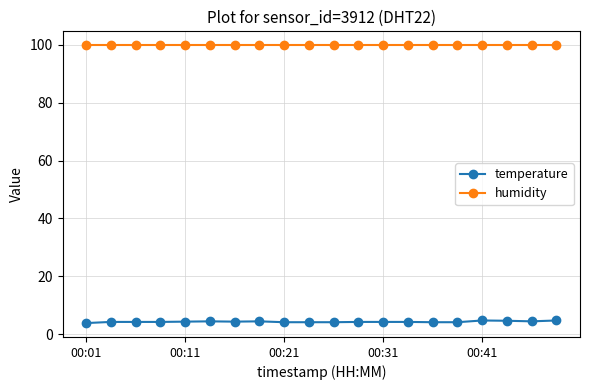

What are all the series names shown in the legend?

temperature, humidity